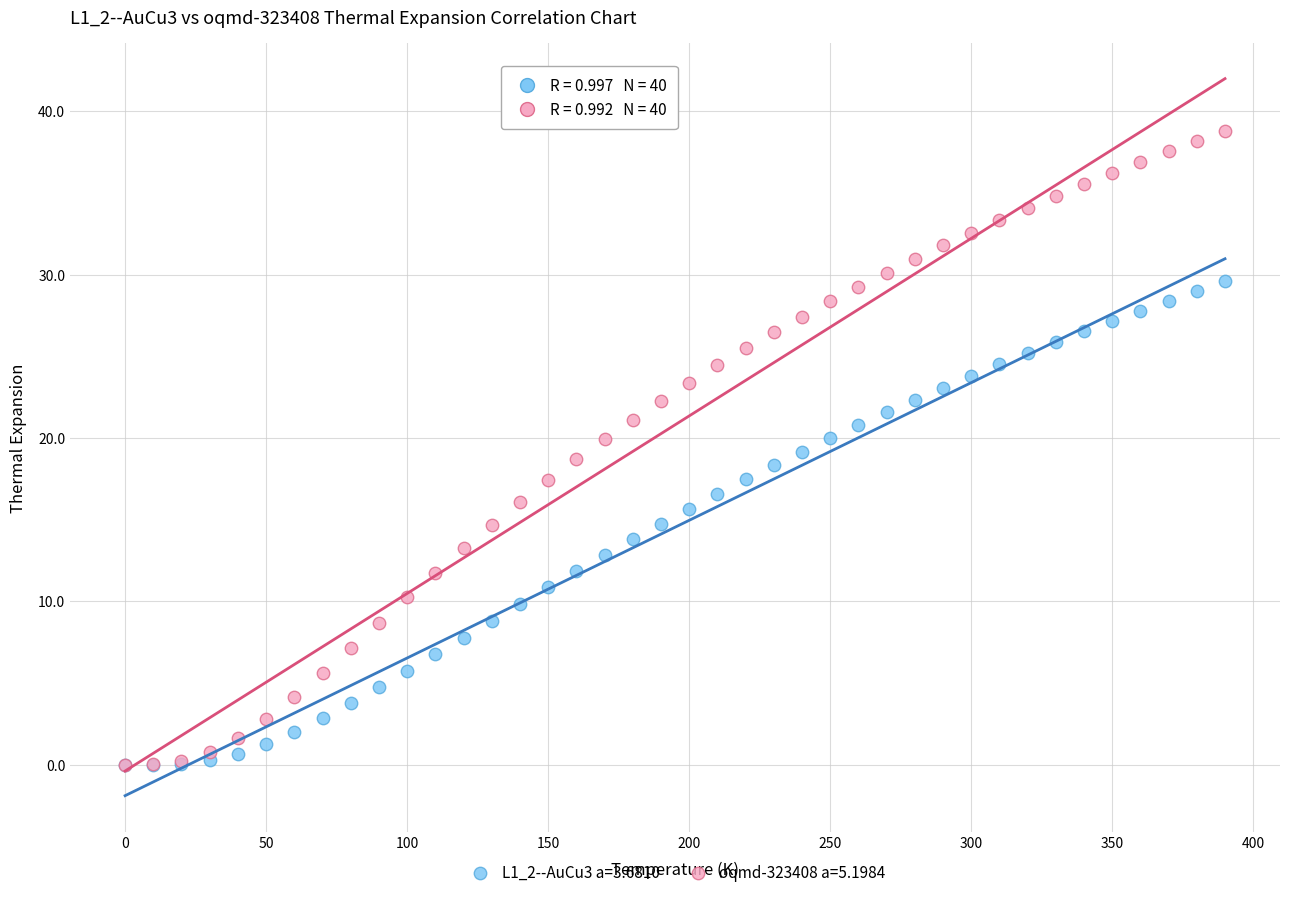

What are all the series names shown in the legend?

L1_2--AuCu3 a=3.6810, oqmd-323408 a=5.1984